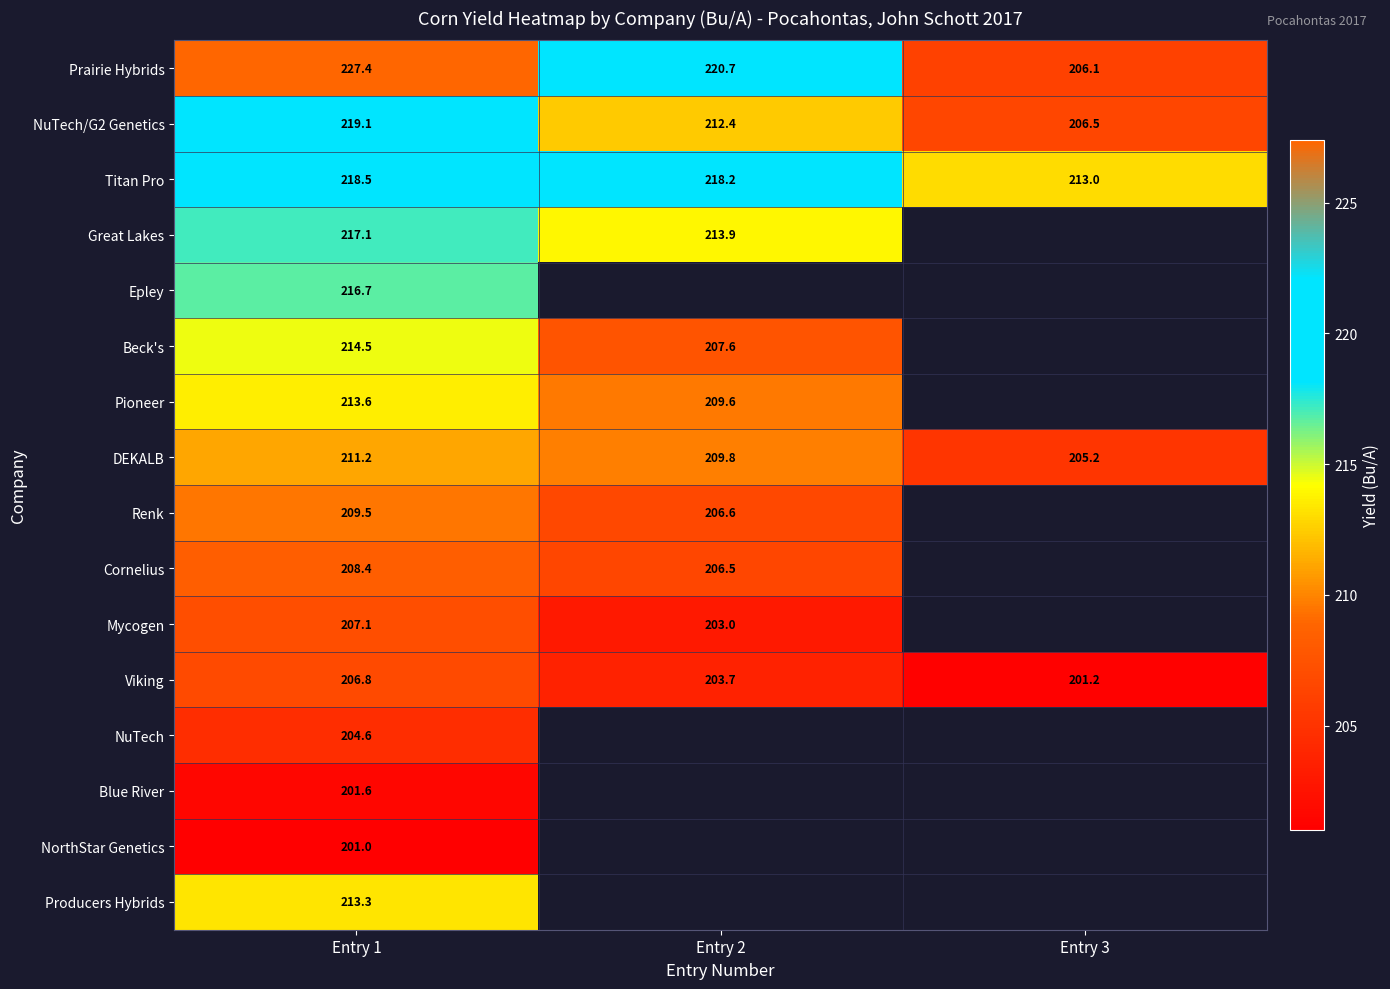

What is the sum of the Prairie Hybrids values at Entry 2 and Entry 3?

426.8